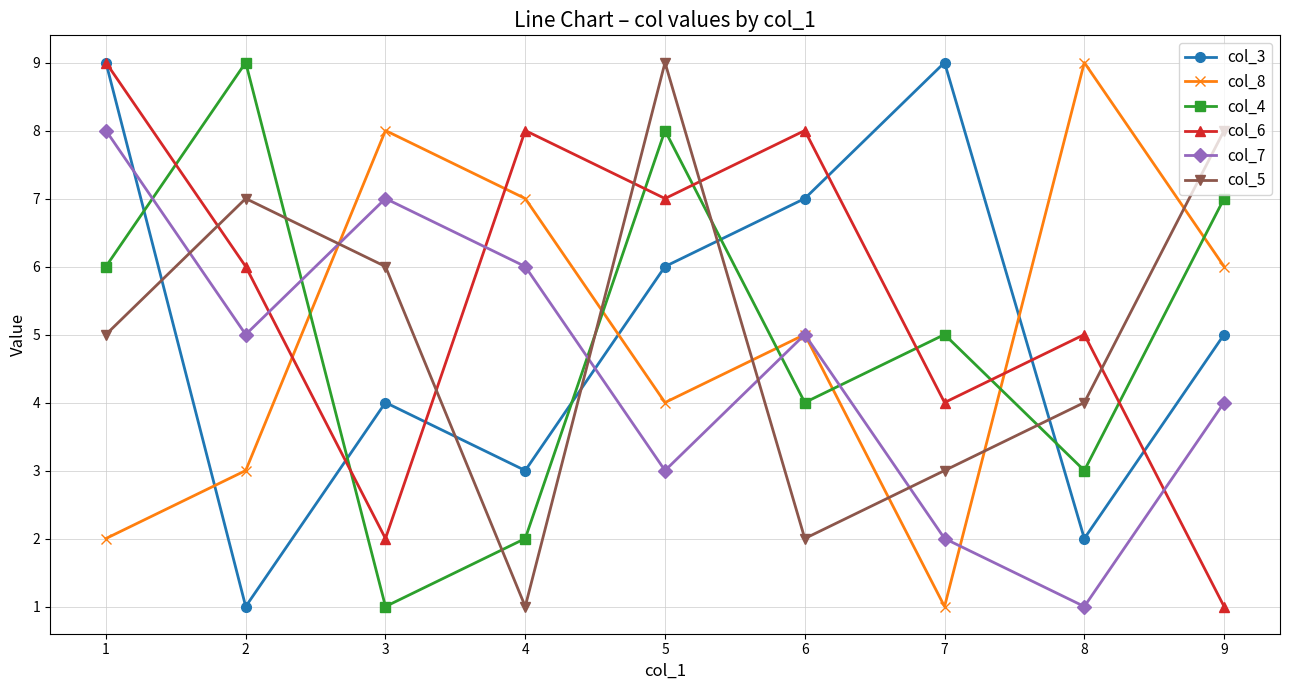

Rank the categories by col_5 value from highest to lowest.

5, 9, 2, 3, 1, 8, 7, 6, 4